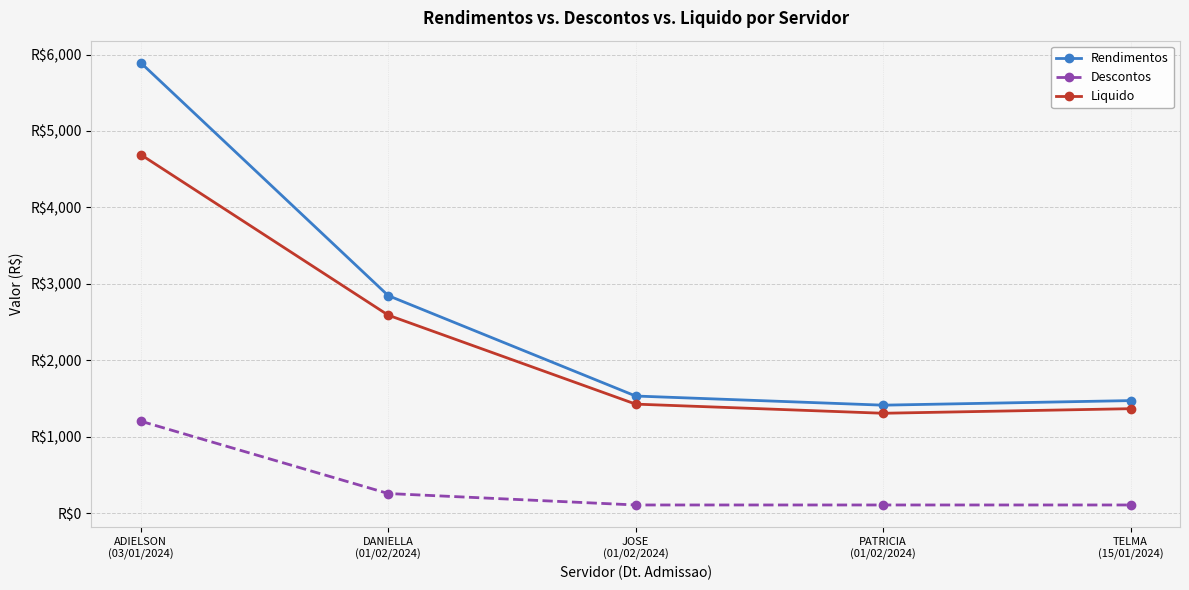

List the series in order of their overall mean, highest first.

Rendimentos, Liquido, Descontos